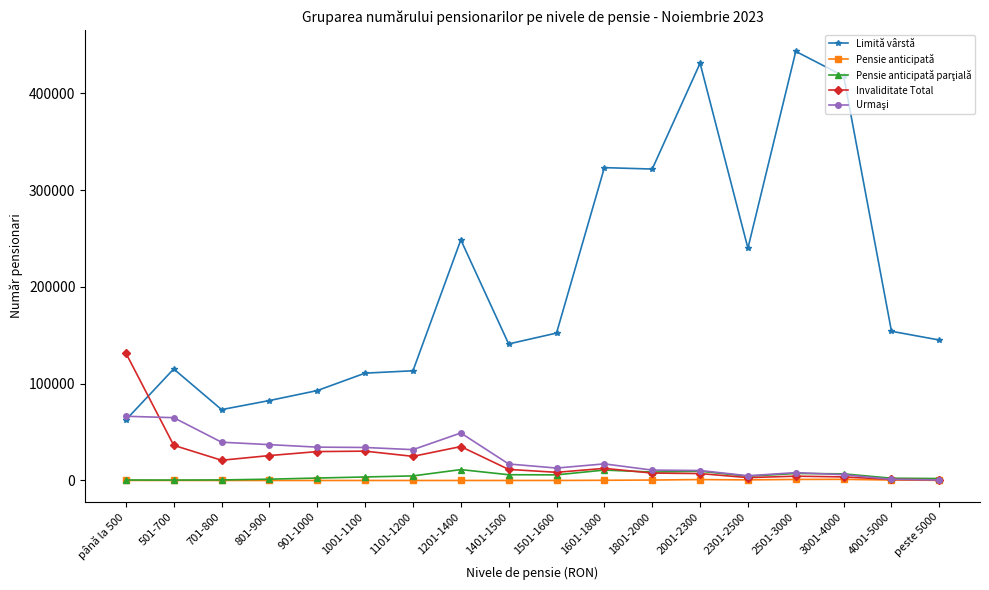

Is it true that Pensie anticipată equals 193 at peste 5000?

True